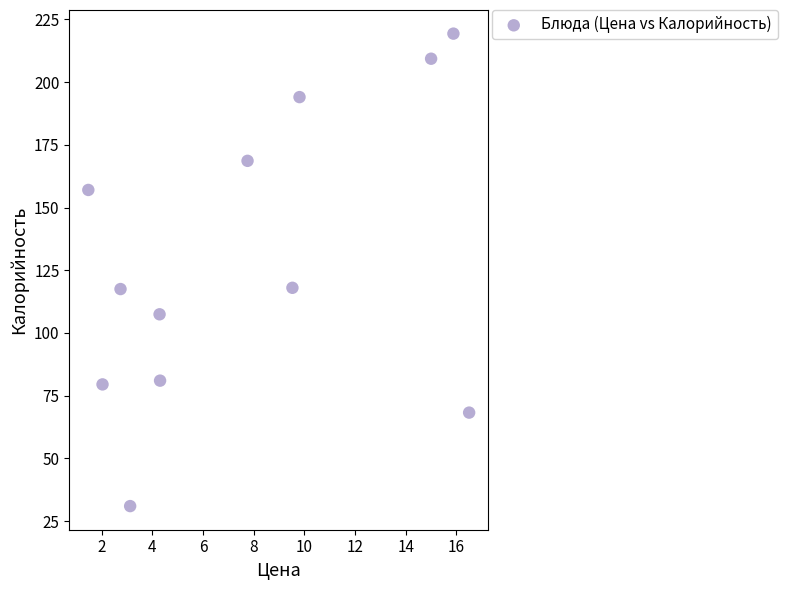

What is the average X value?

7.7